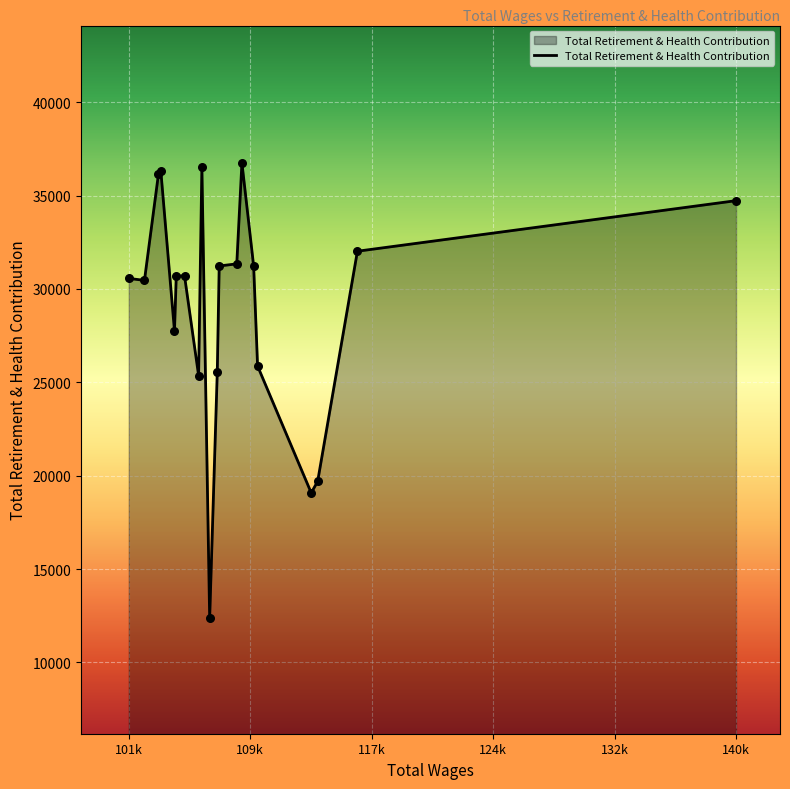

What is the maximum value shown in the chart?

36750